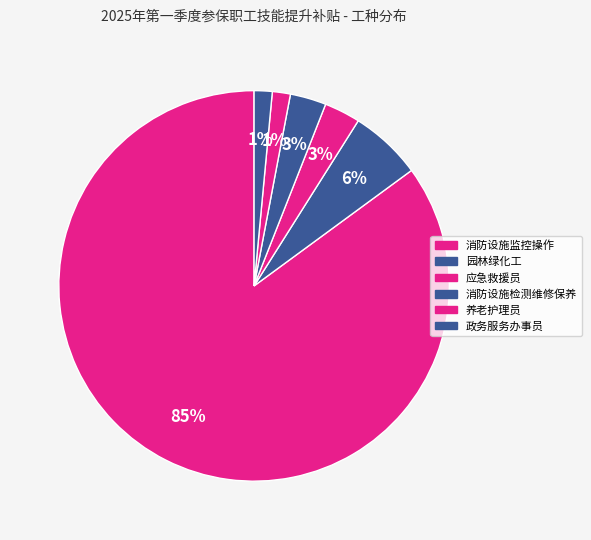

Which category accounts for the majority?

消防设施监控操作